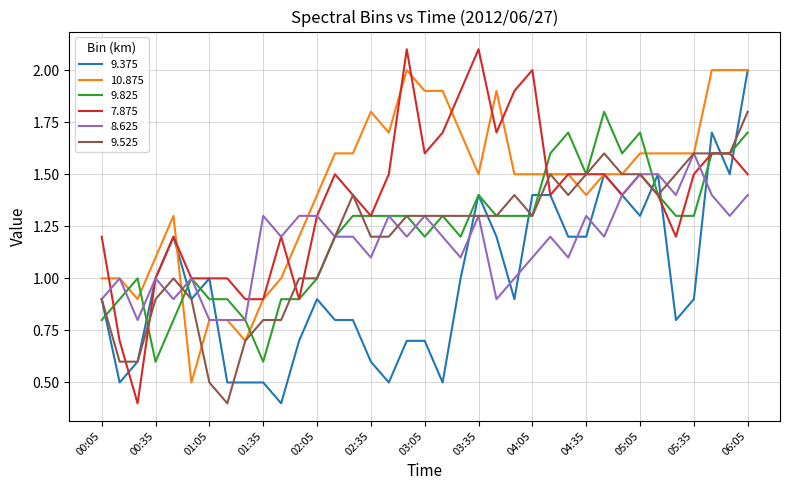

What is the greatest value displayed?

2.1